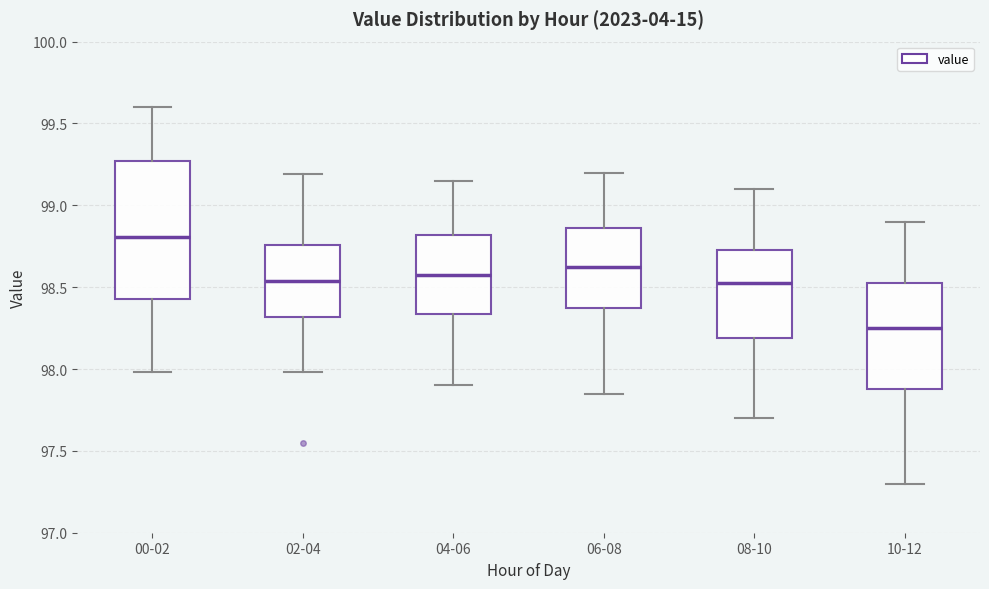

Which box has the lowest median line?

10-12